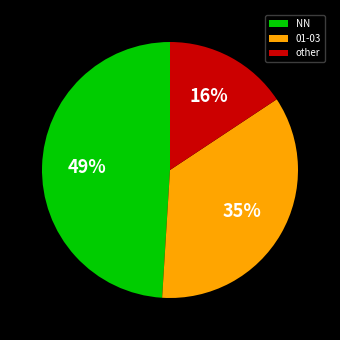

Does any single category account for the majority?

No